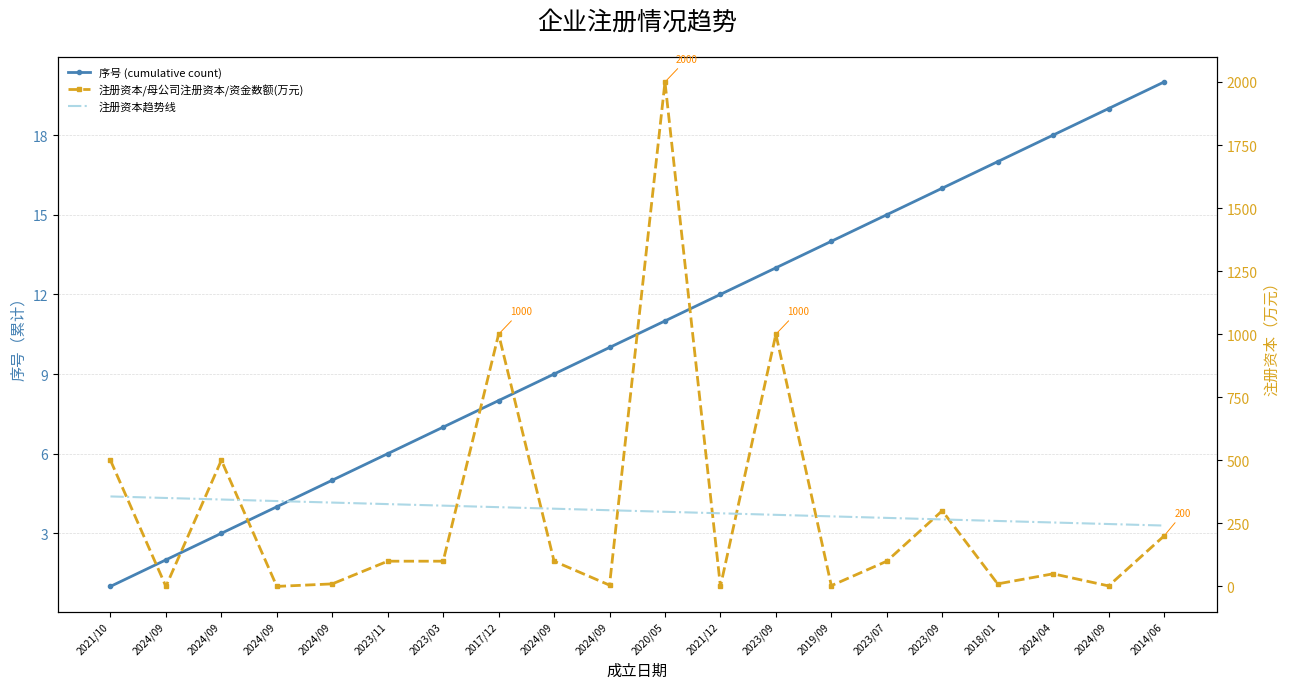

What are all the series names shown in the legend?

序号 (cumulative count), 注册资本/母公司注册资本/资金数额(万元), 注册资本趋势线